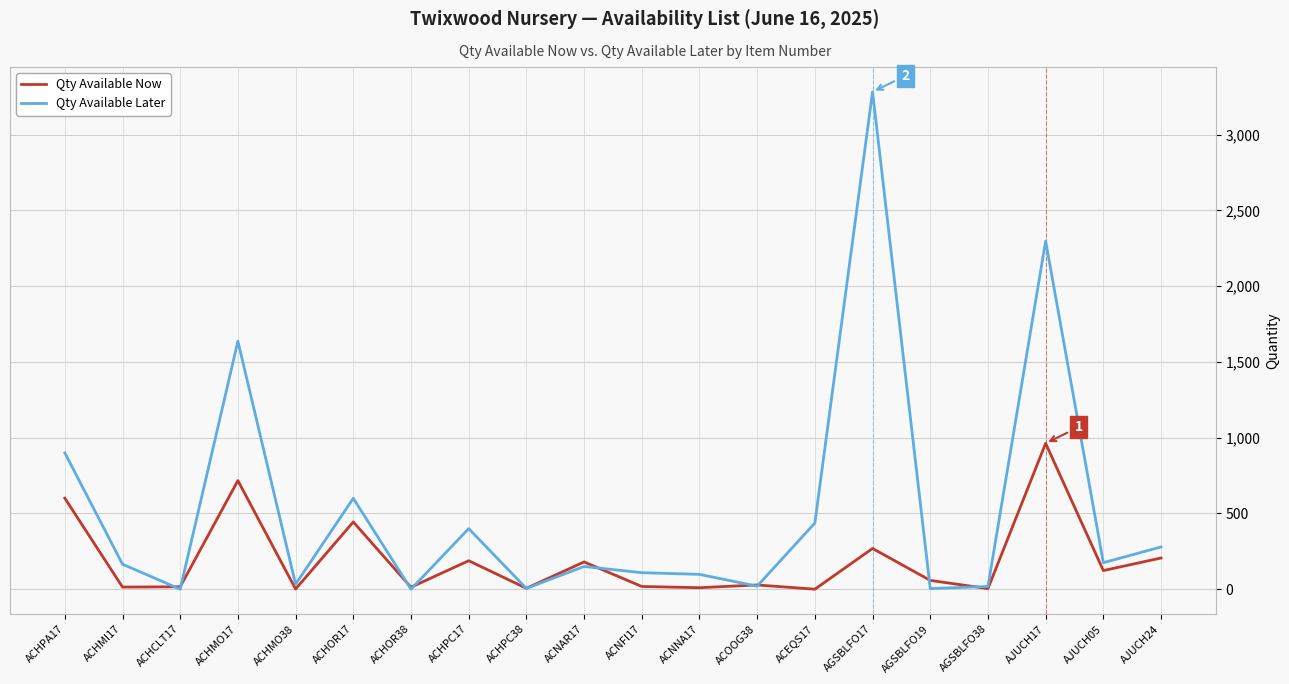

After their last crossing, which series has the higher values: Qty Available Later or Qty Available Now?

Qty Available Later